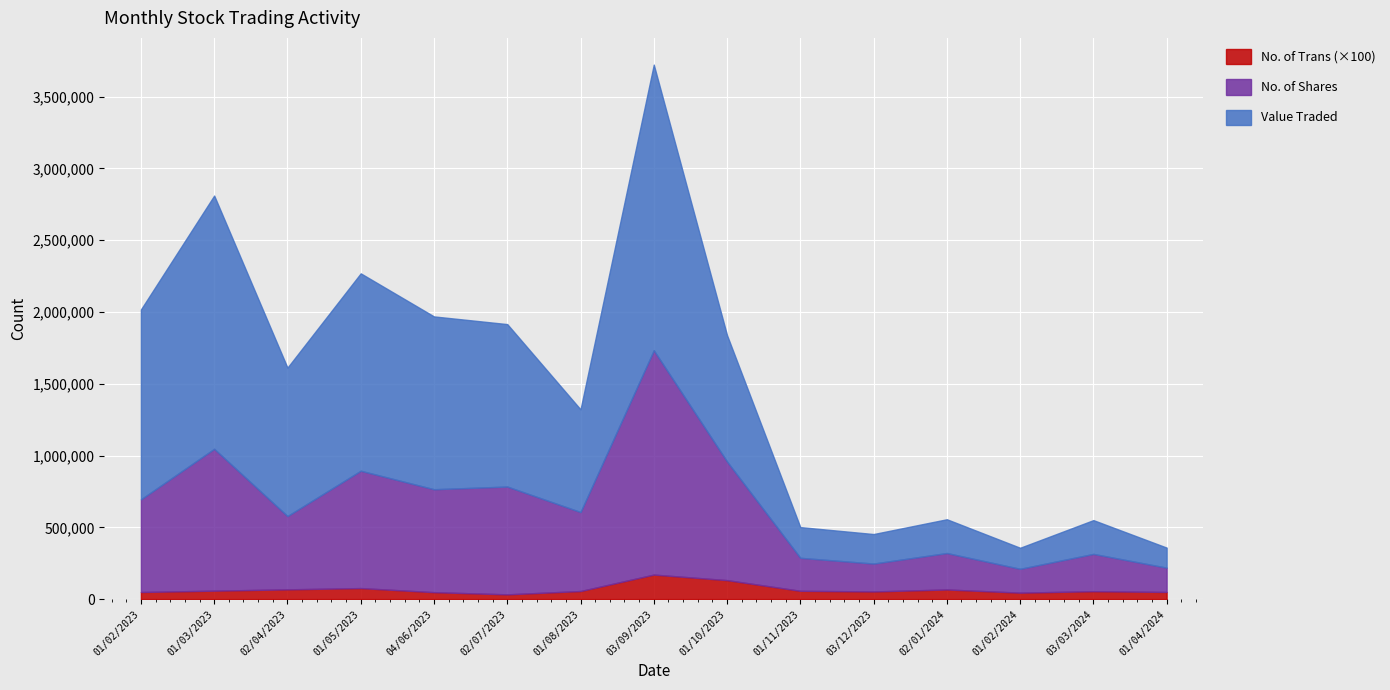

Which series has the largest total across all categories?

Value Traded